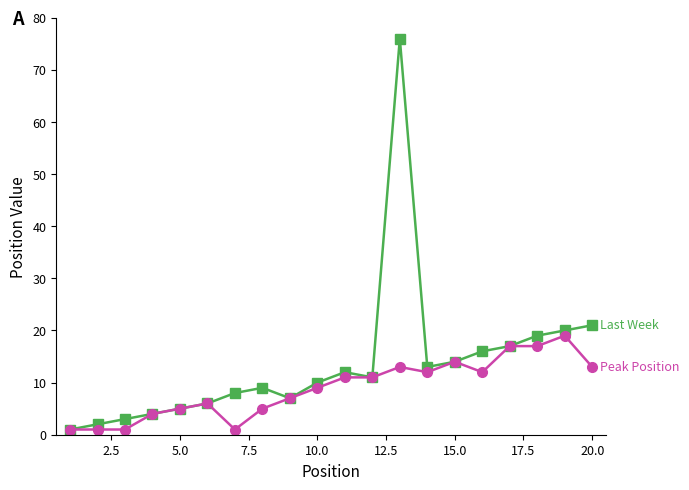

What is the maximum value shown in the chart?

76